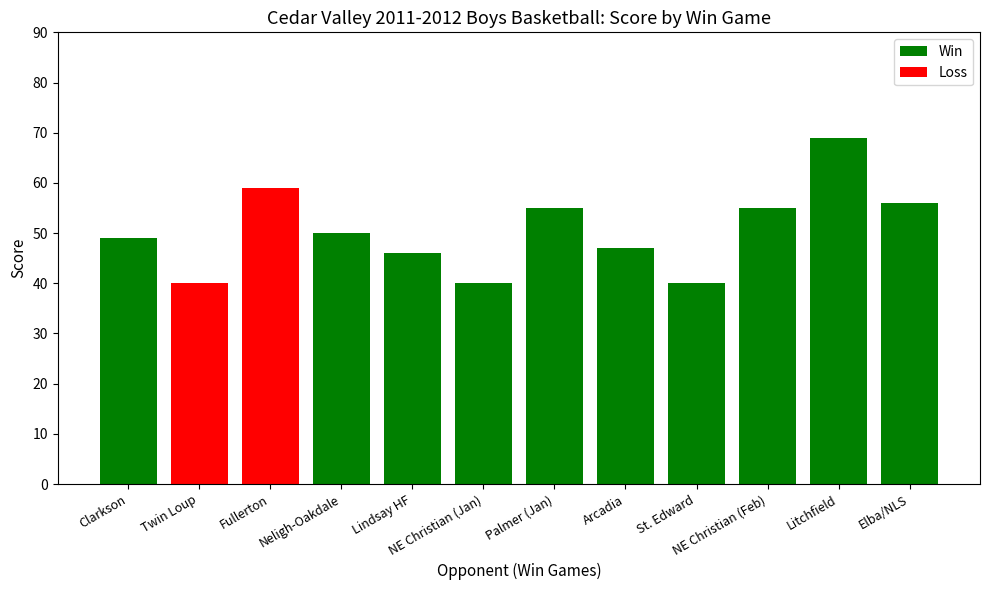

True or false: the data shows 58 at NE Christian (Jan).

False